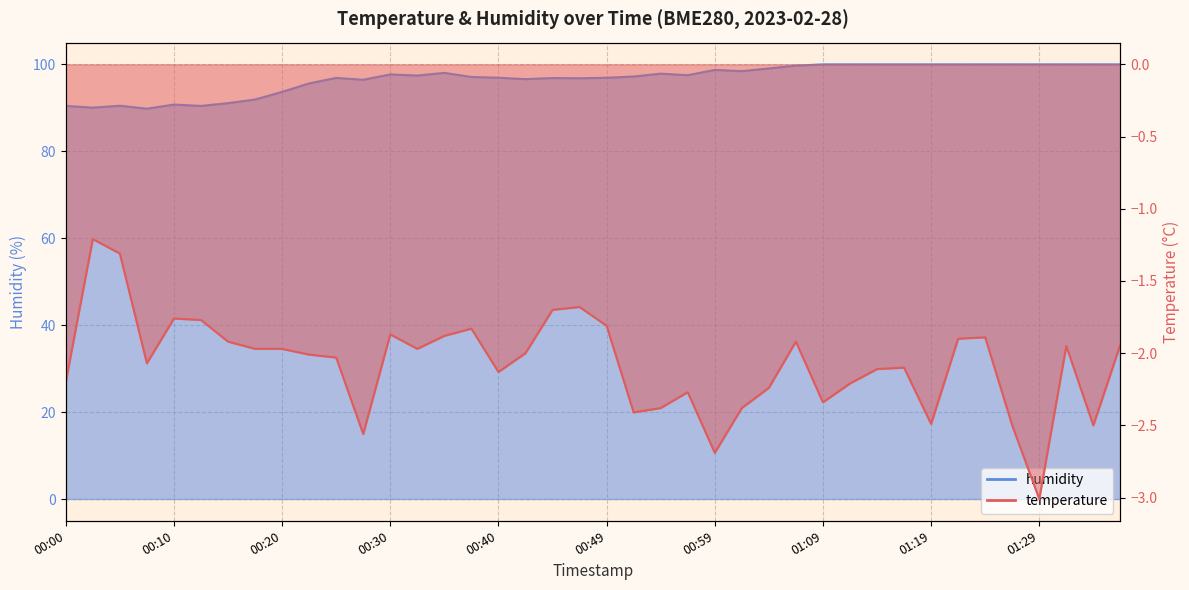

What is the difference between the second highest and second lowest values in the temperature series?

1.4